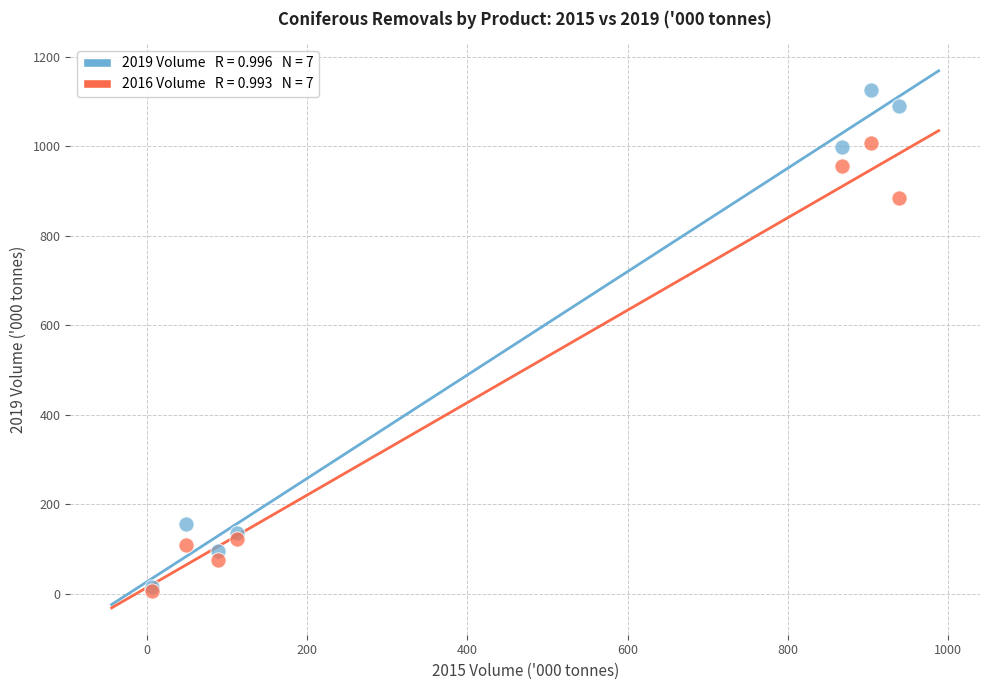

Across all series, what Y value is closest to 565?

884